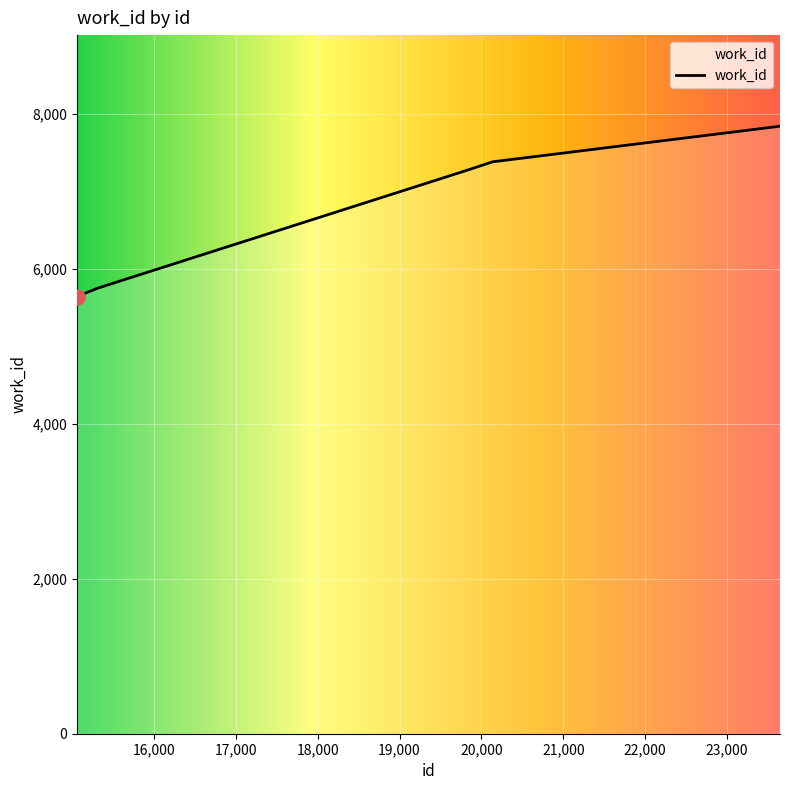

What is the difference between the maximum and minimum values?

2206